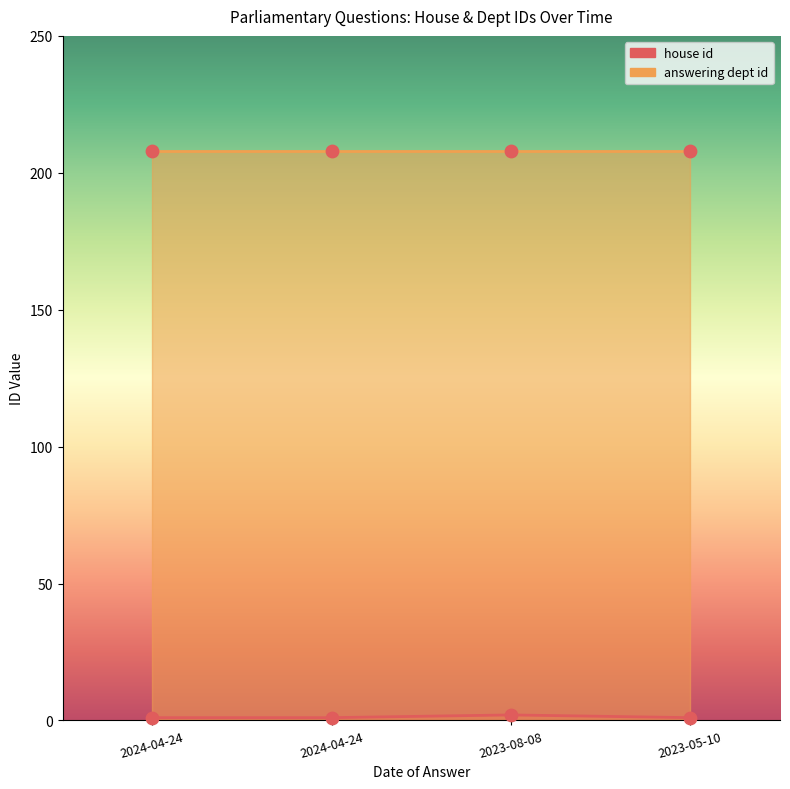

What is the change in value from 2024-04-24 to 2023-08-08?

+1